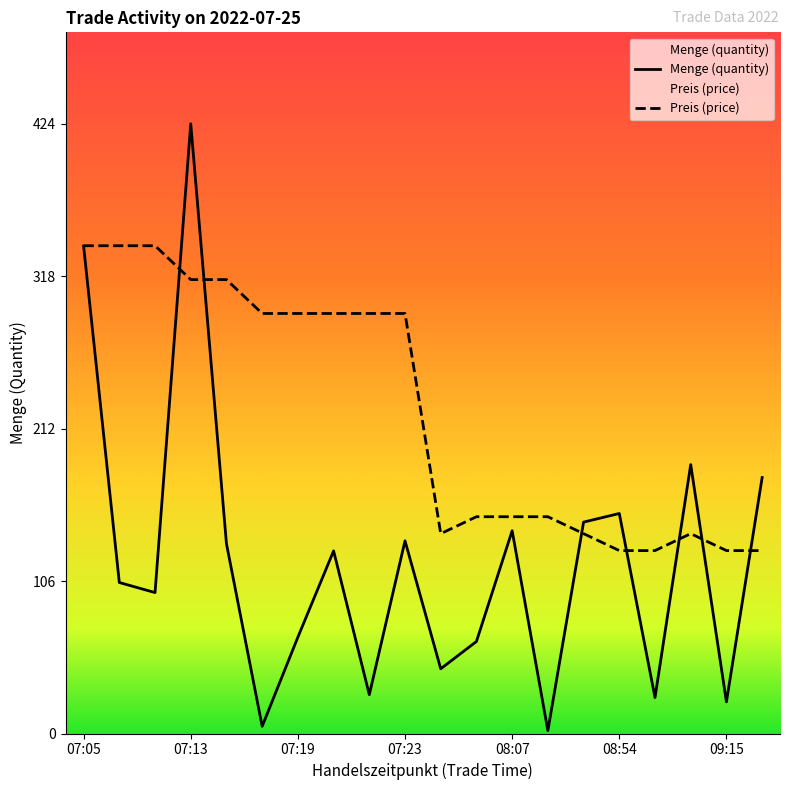

Which series has the widest spread of values?

Menge (quantity)